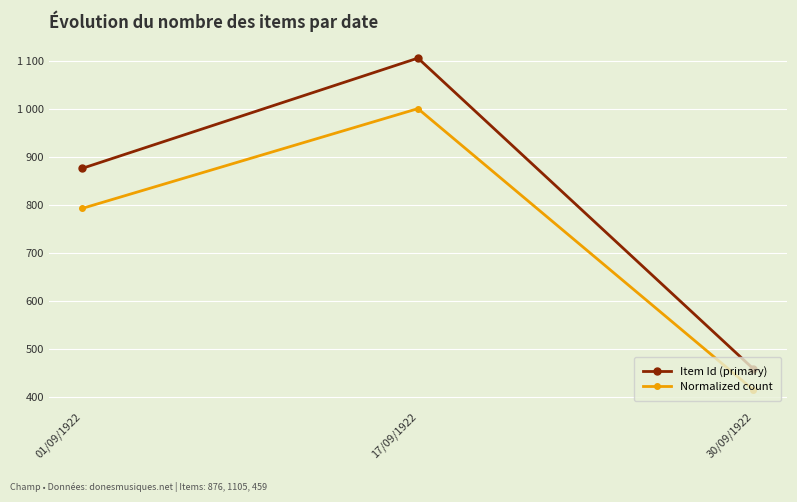

What value does the Item Id (primary) series have at 17/09/1922?

1105.0